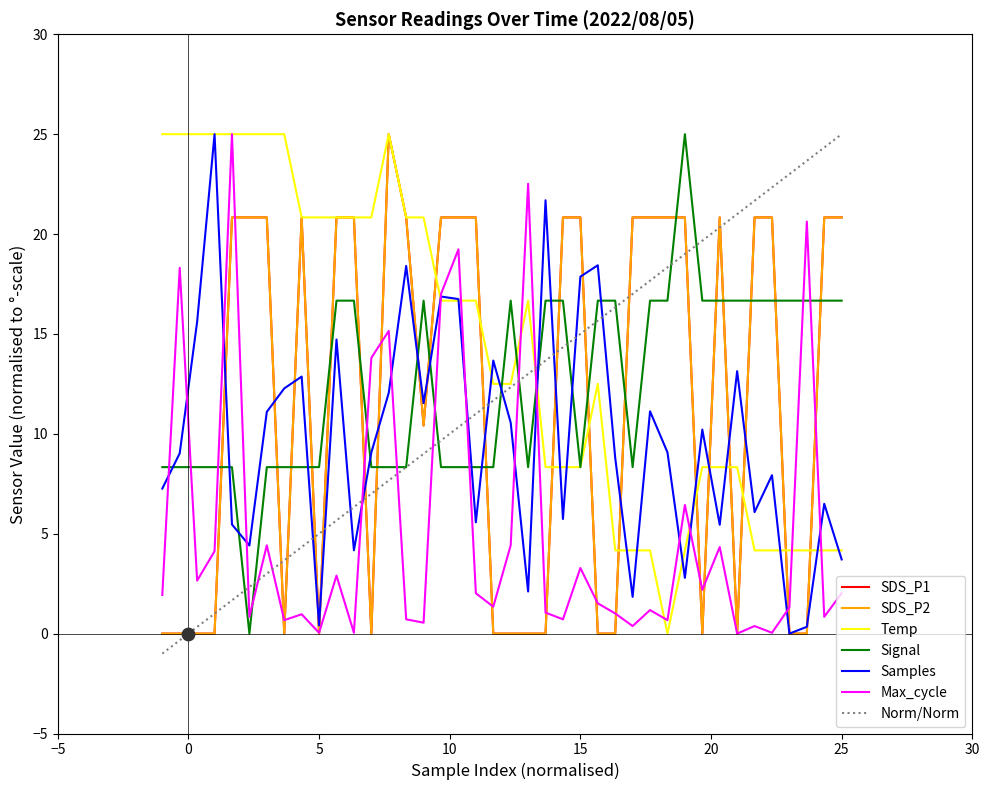

Which series has the largest total across all categories?

Temp